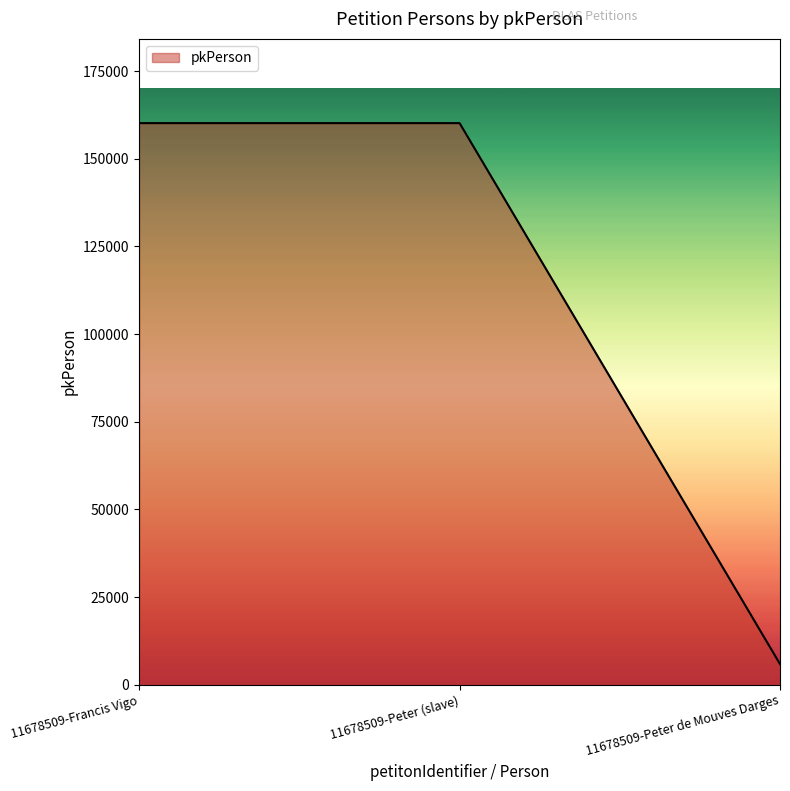

Which label corresponds to the smallest value in the chart?

11678509-Peter de Mouves Darges